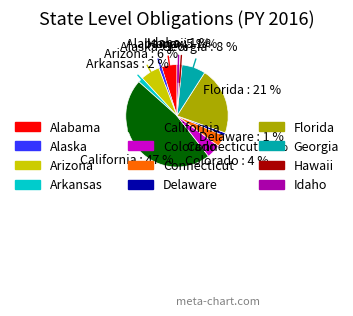

Approximately how many times larger is the value at Georgia compared to Florida?

0.4